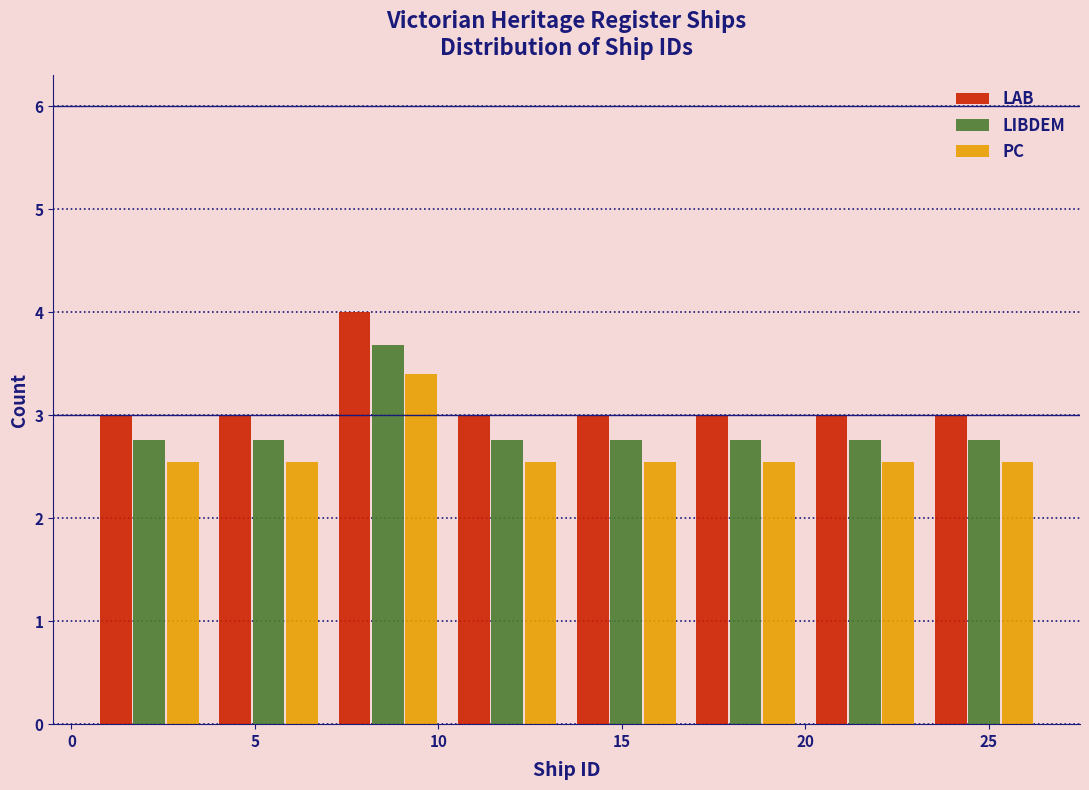

What is the height of the LIBDEM bar covering 7.00 to 10.25 on the x-axis? Neither the bar edges nor the heights are printed on the chart, so give them approximately, as read against the axes.

3.7